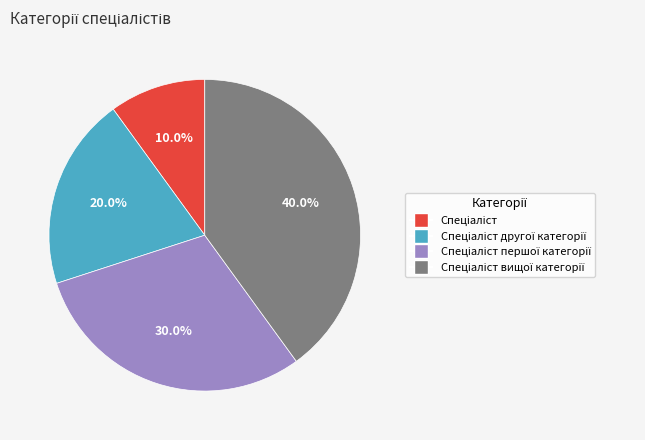

Does any single category account for the majority?

No